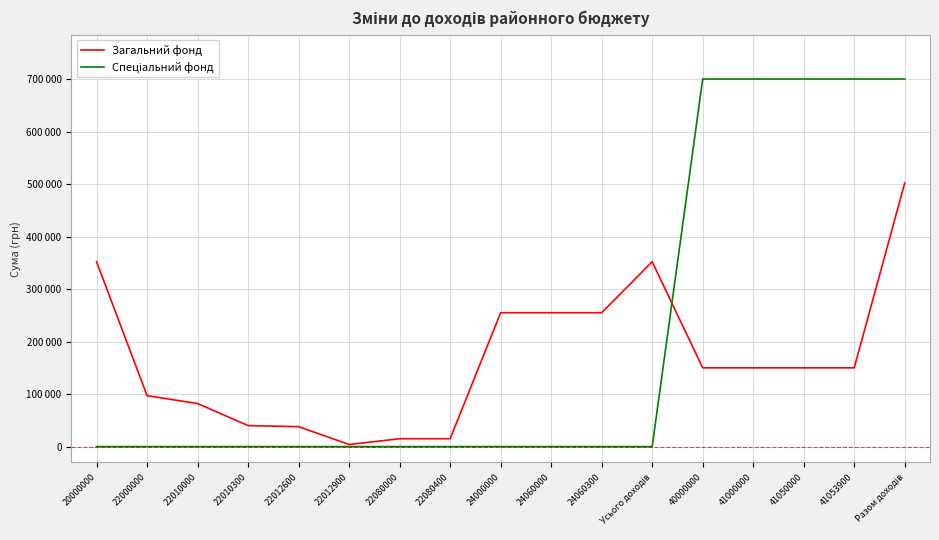

Is this an area chart (filled region under the line)?

No